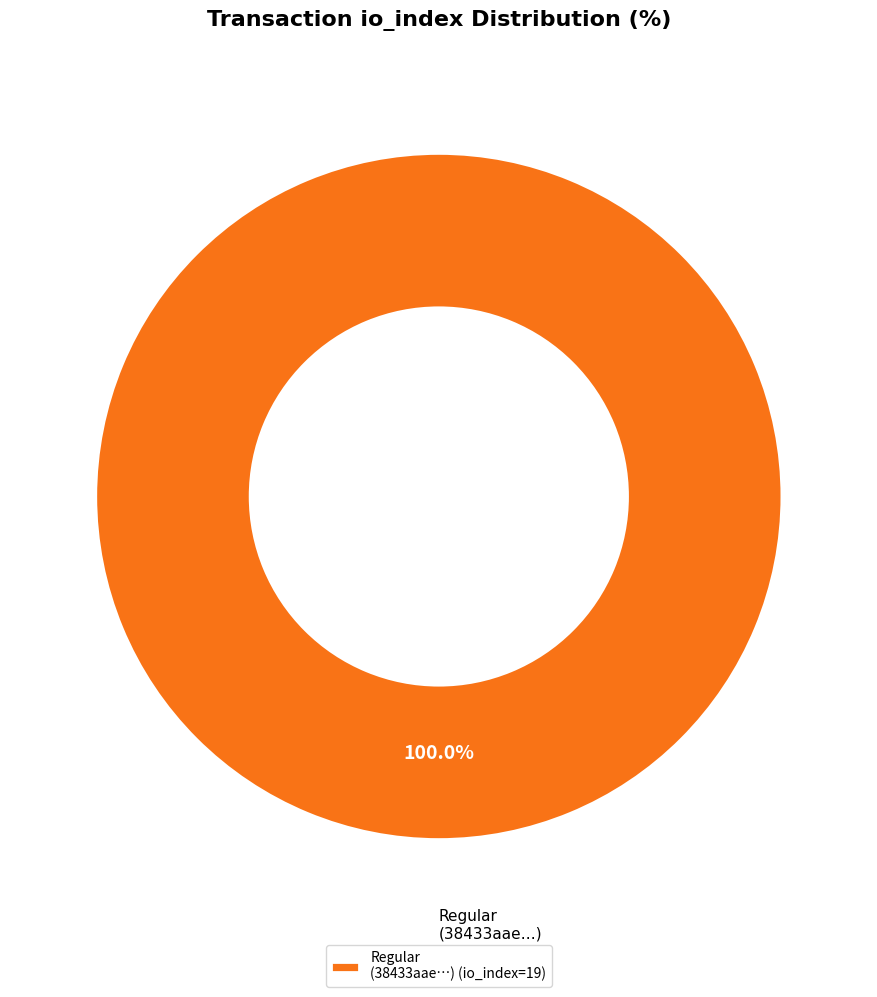

Does Regular (38433aae…) (io_index=19) represent more than half of the total?

Yes